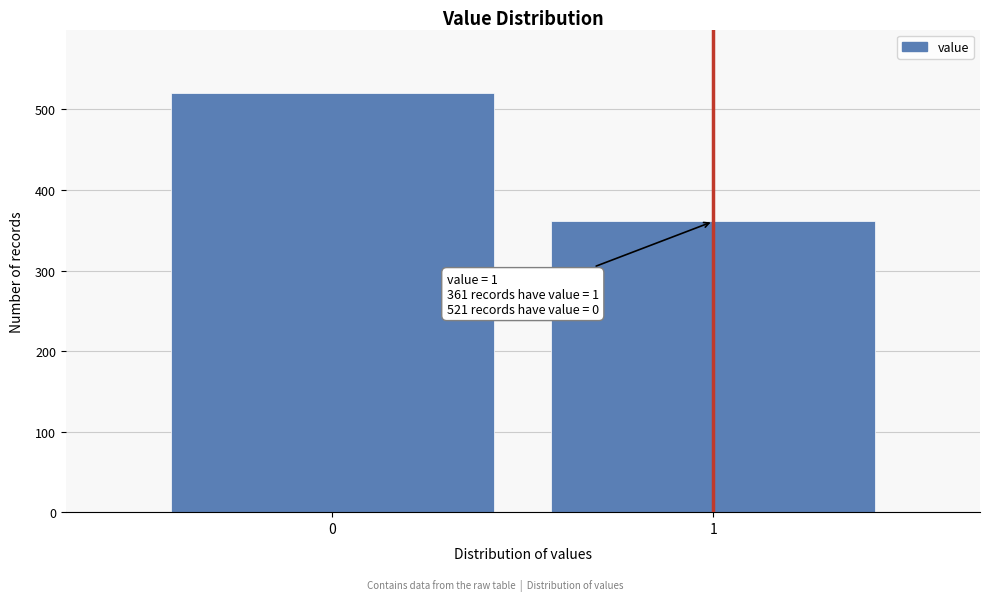

Reading left to right, list all the values displayed in this chart.

0=521	1=361